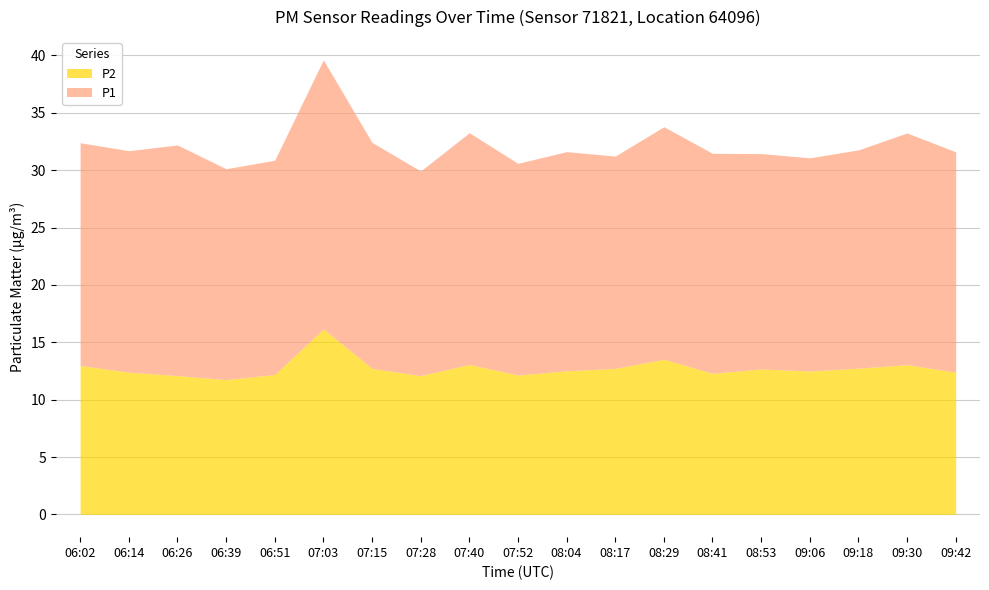

Which series has the largest total across all categories?

P1